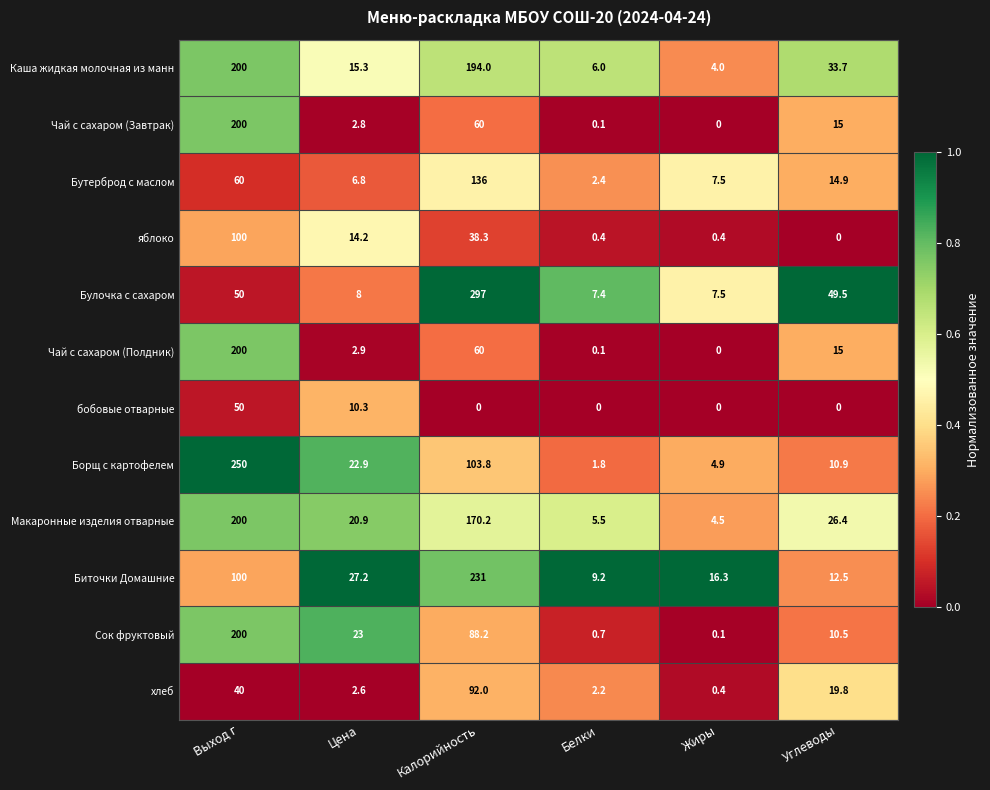

What is the difference between the яблоко values at Цена and Жиры?

13.8